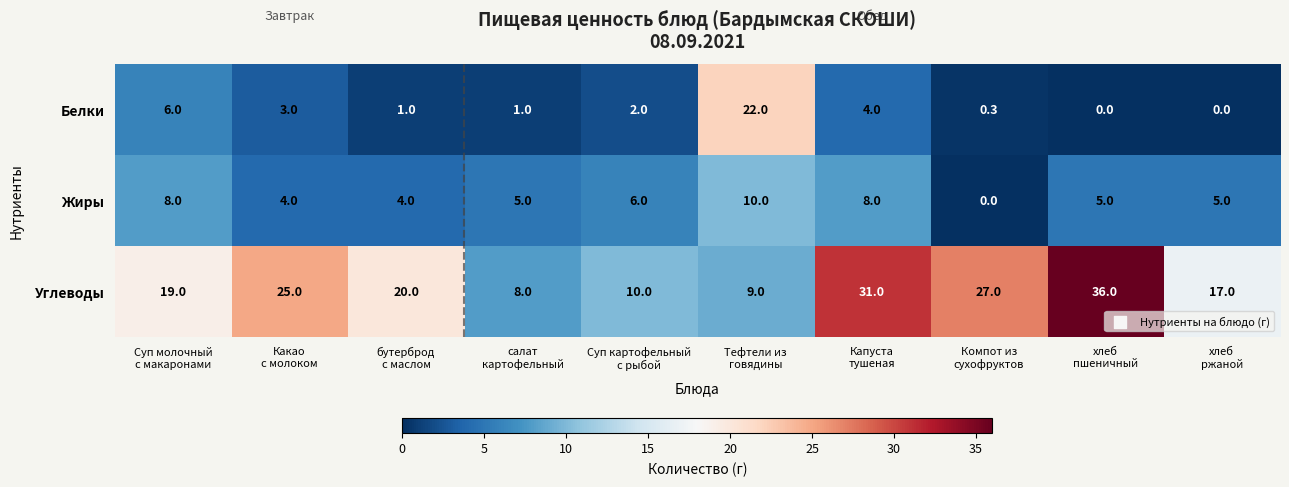

What is the difference between the second highest and second lowest values in the Белки series?

6.0